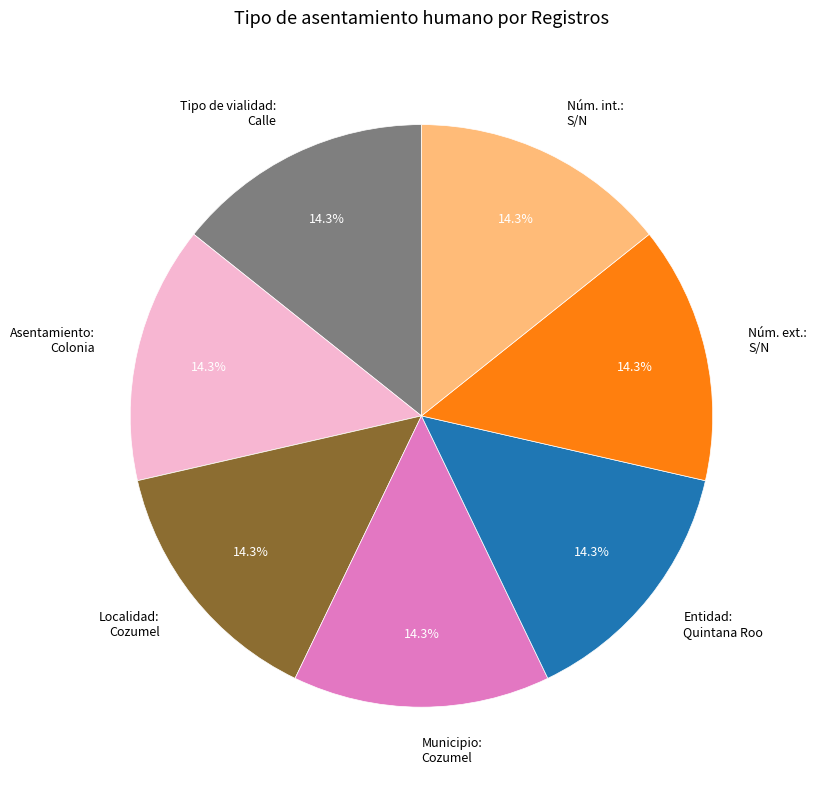

What is the ratio of the value at Asentamiento: Colonia to the value at Entidad: Quintana Roo?

1.0